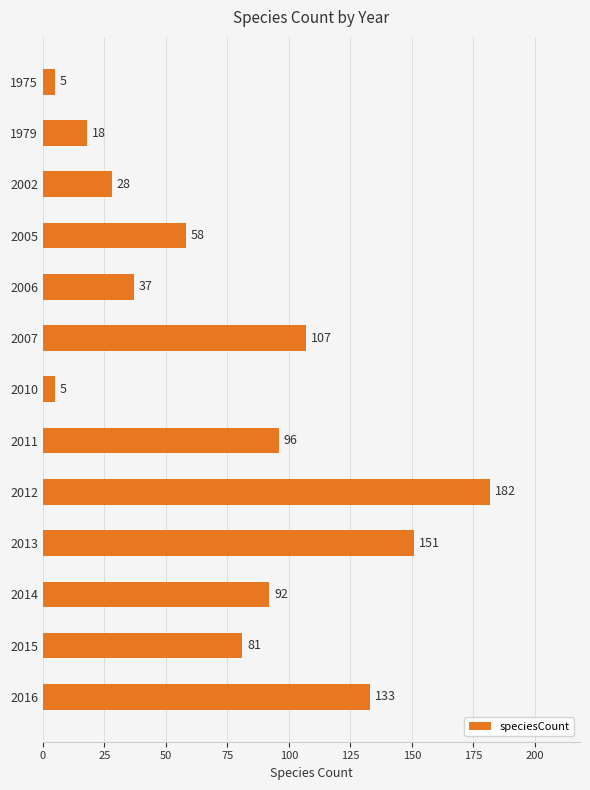

How many categories are shown in the chart?

13